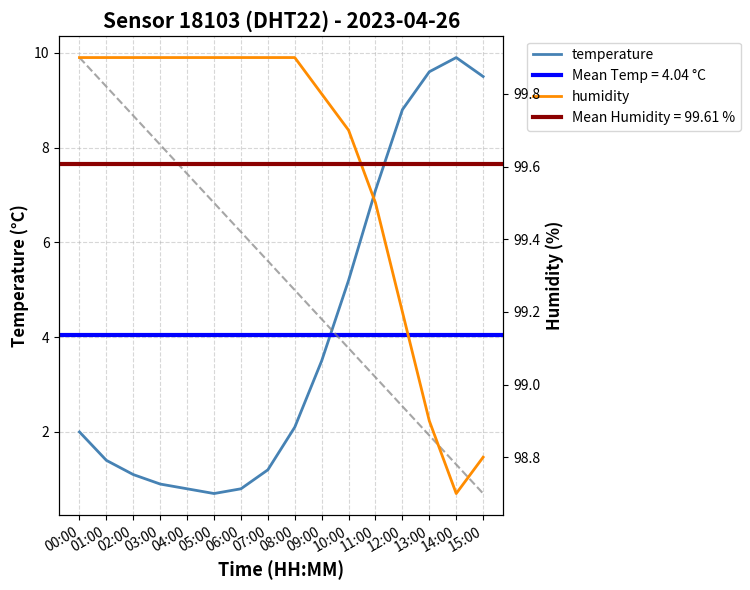

At which label is humidity closest to 99?

13:00